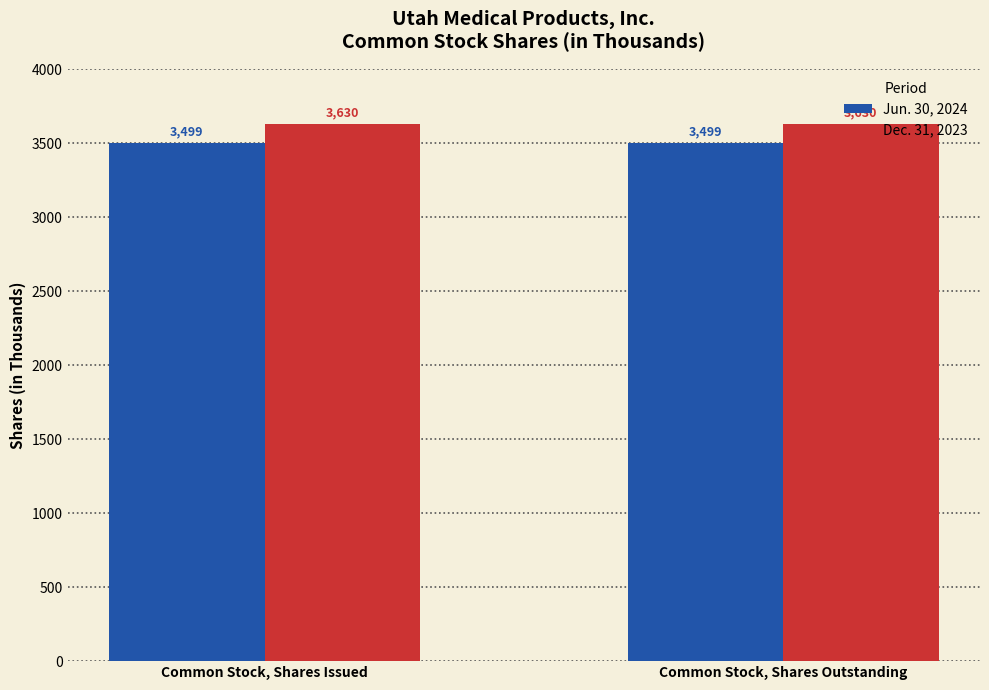

How many distinct data groups are displayed?

2